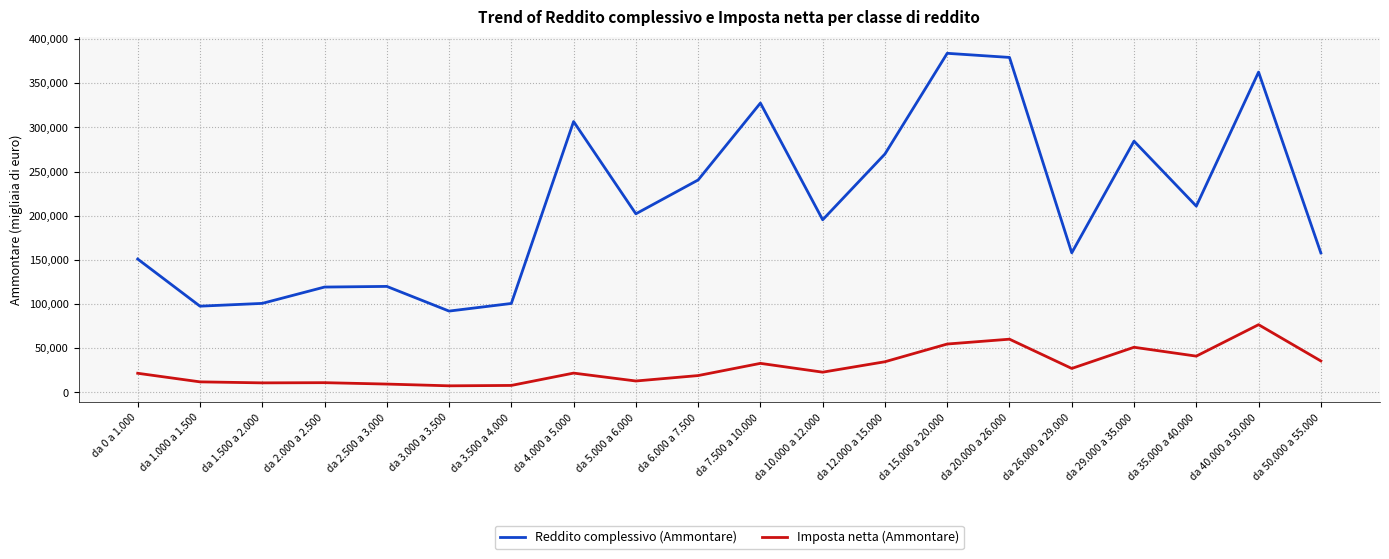

Which series has the widest spread of values?

Reddito complessivo (Ammontare)